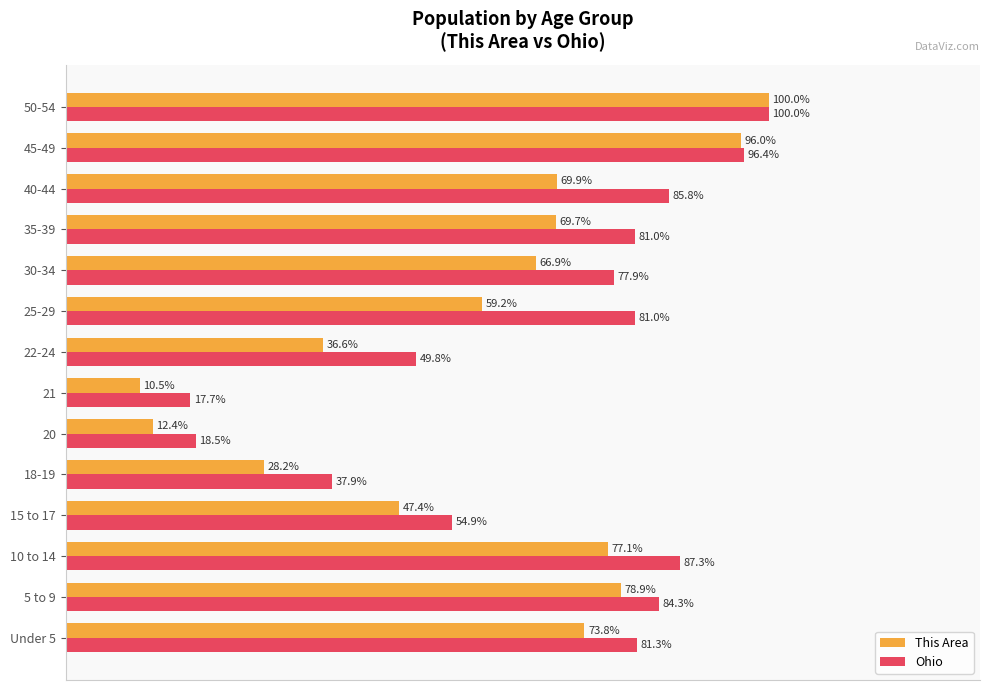

At which label does Ohio reach its peak?

50-54